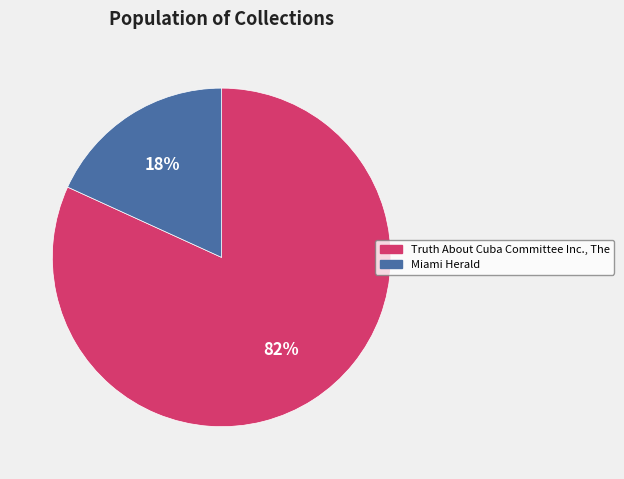

How many segments does this pie chart have?

2